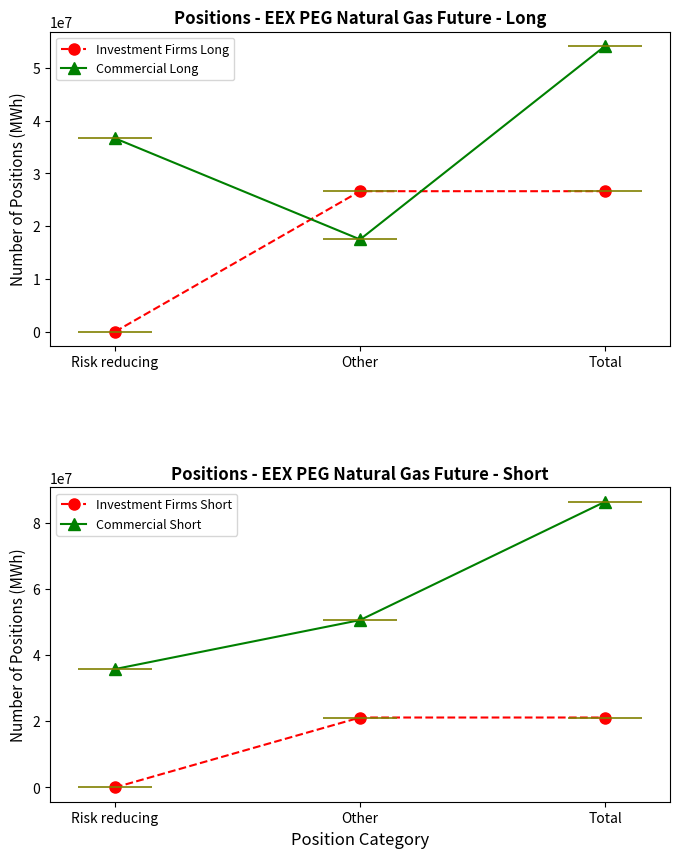

Reading right to left, extract all data points from this chart.

Investment Firms Long: Total=26632959.0	Other=26632959.0	Risk reducing=0.0
Commercial Long: Total=54150715.0	Other=17492153.9	Risk reducing=36658561.1
Investment Firms Short: Total=21152414.0	Other=21152414.0	Risk reducing=0.0
Commercial Short: Total=86429440.0	Other=50622367.0	Risk reducing=35807073.0